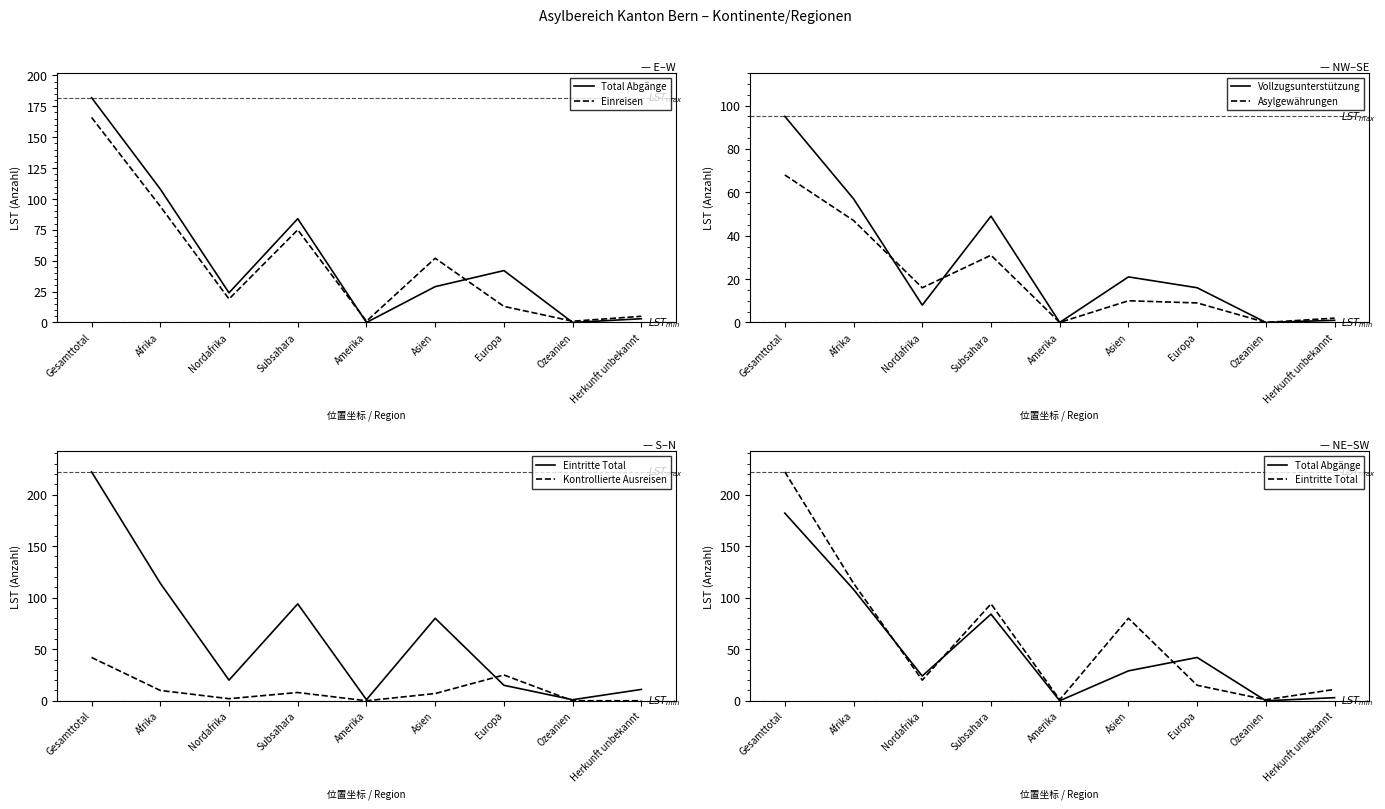

True or false: Eintritte Total and Einreisen intersect in this chart.

False